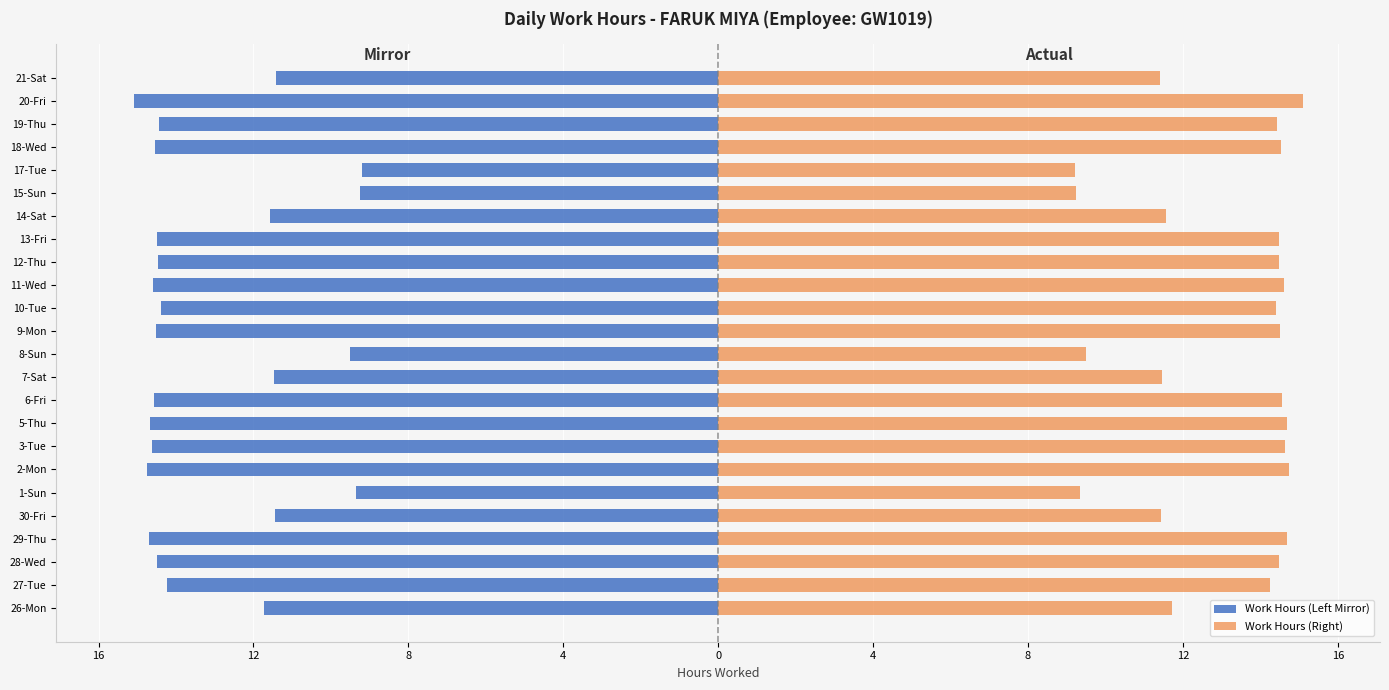

What is the lowest value of the Work Hours (Right) series?

9.2